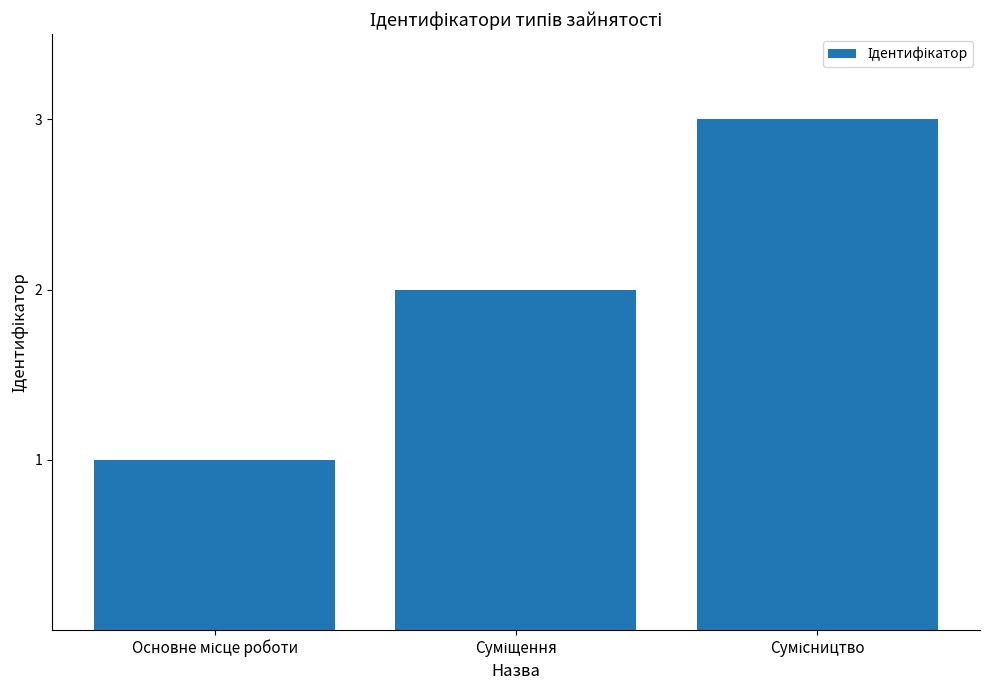

What is the greatest value displayed?

3